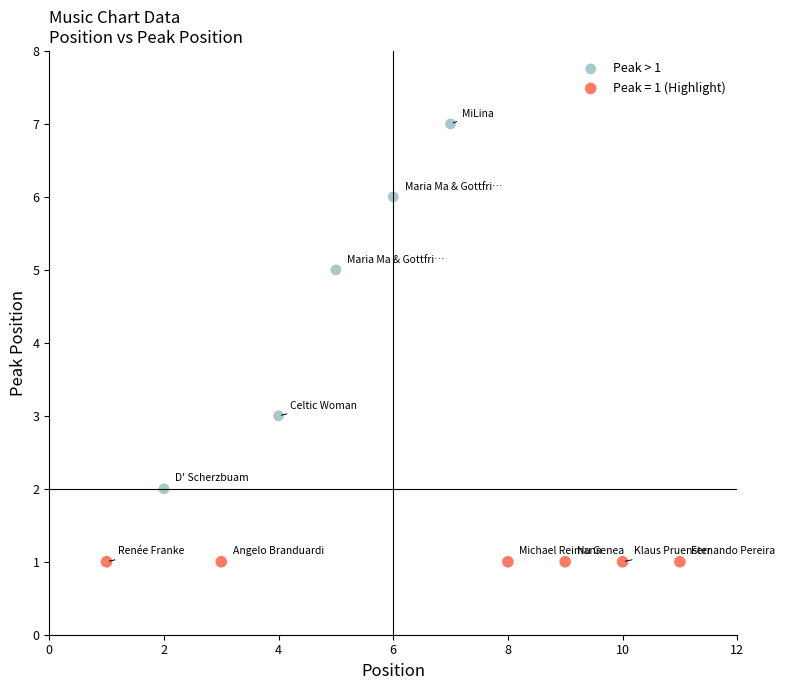

Which series contains the lowest Y value?

Peak = 1 (Highlight)